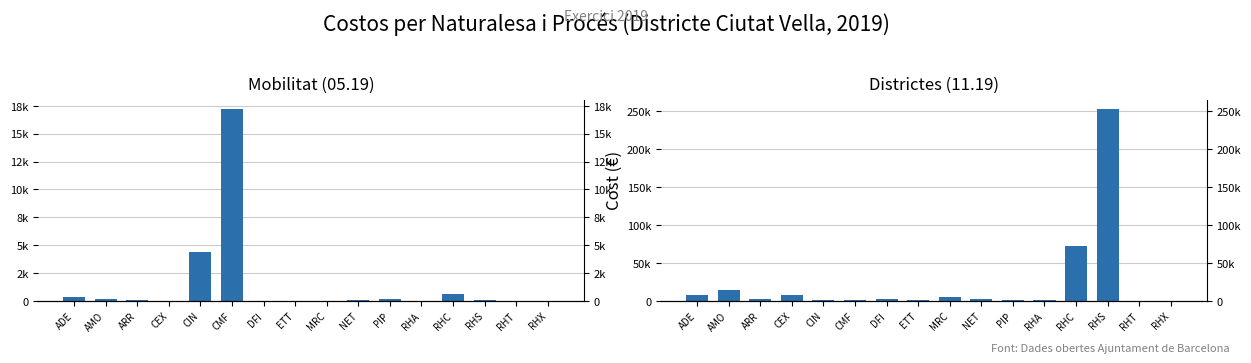

What is the label of the 1st bar from the right?

RHX